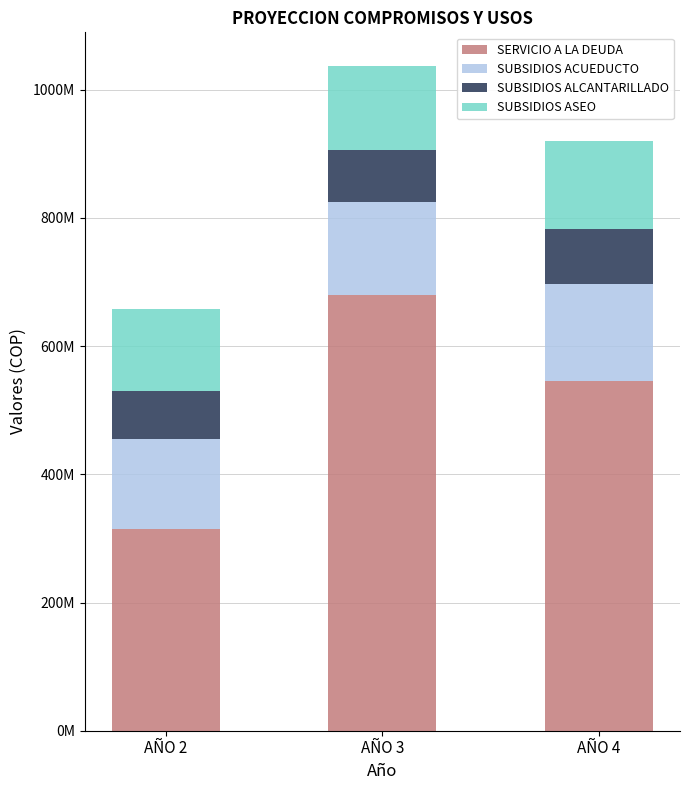

Rank the categories by SUBSIDIOS ACUEDUCTO value from highest to lowest.

AÑO 4, AÑO 3, AÑO 2